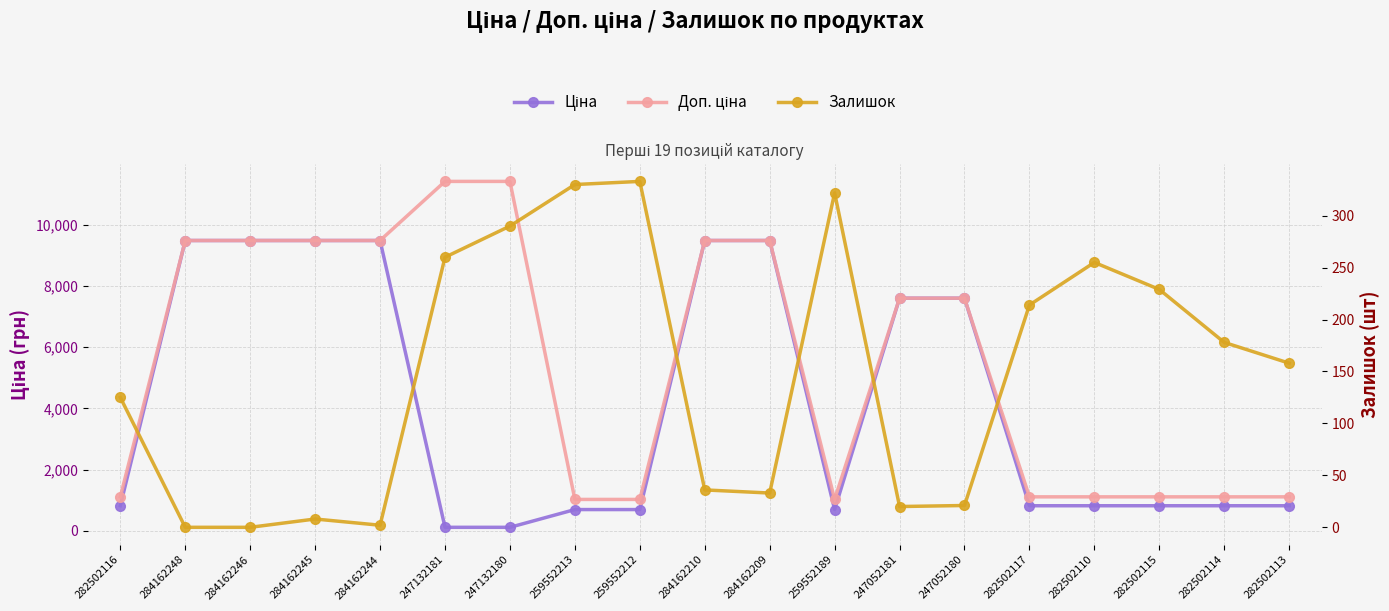

Reading left to right, transcribe all the data shown in this chart.

Ціна: 818.5	9480.1	9480.1	9480.1	9480.1	114.1	114.1	693.7	693.7	9480.1	9480.1	693.7	7596.5	7596.5	818.5	818.5	818.5	818.5	818.5
Доп. ціна: 1109.2	9480.1	9480.1	9480.1	9480.1	11410.0	11410.0	1024.6	1024.6	9480.1	9480.1	1024.6	7596.5	7596.5	1109.2	1109.2	1109.2	1109.2	1109.2
Залишок: 125.0	0.0	0.0	8.0	2.0	260.0	290.0	330.0	333.0	36.0	33.0	322.0	20.0	21.0	214.0	255.0	229.0	178.0	158.0